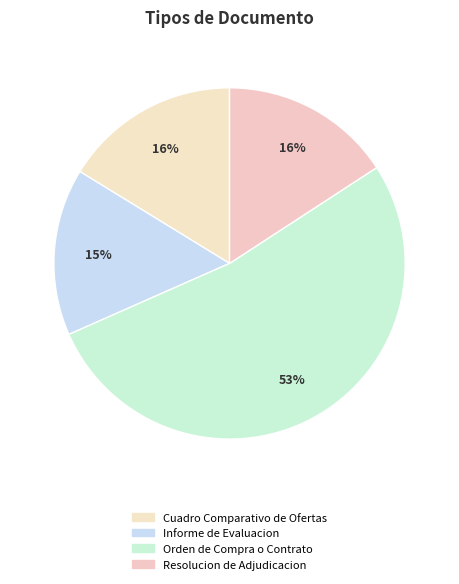

What percentage is the Resolucion de Adjudicacion slice, to the nearest percent?

16%